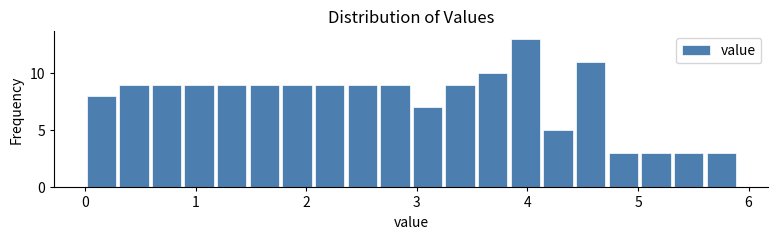

Around what value on the x-axis is the tallest bar? Give the approximate position of its centre, as read against the axis.

4.0